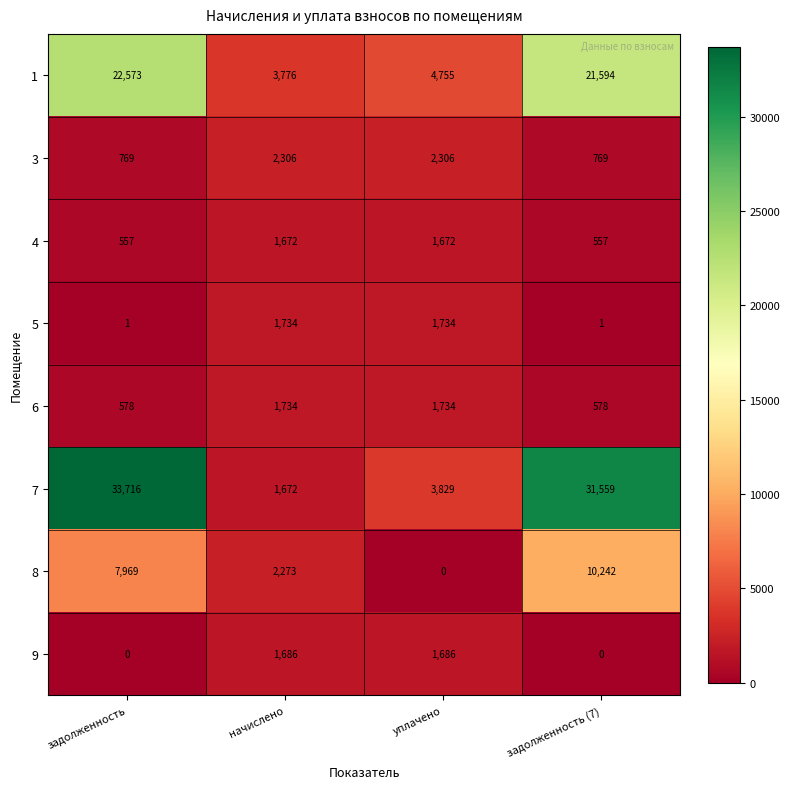

What is the maximum value shown in the chart?

33716